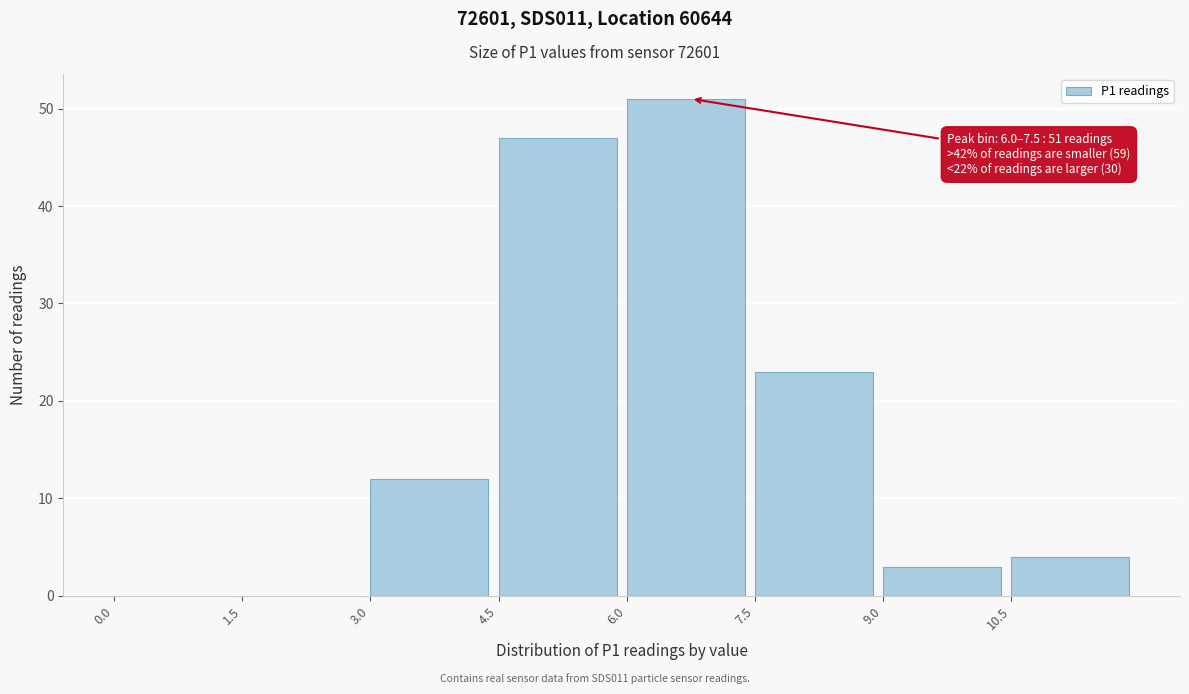

Over which range of the x-axis is the bar tallest?

6.0 to 7.5